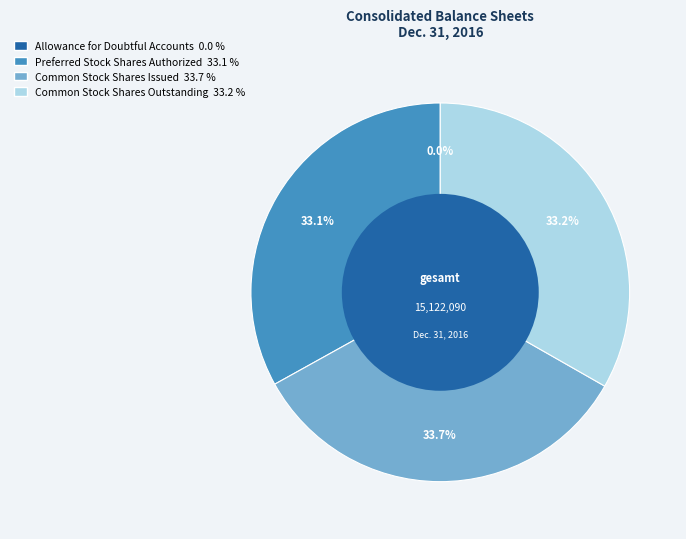

What portion of the pie excludes Common Stock Shares Outstanding?

66.8%